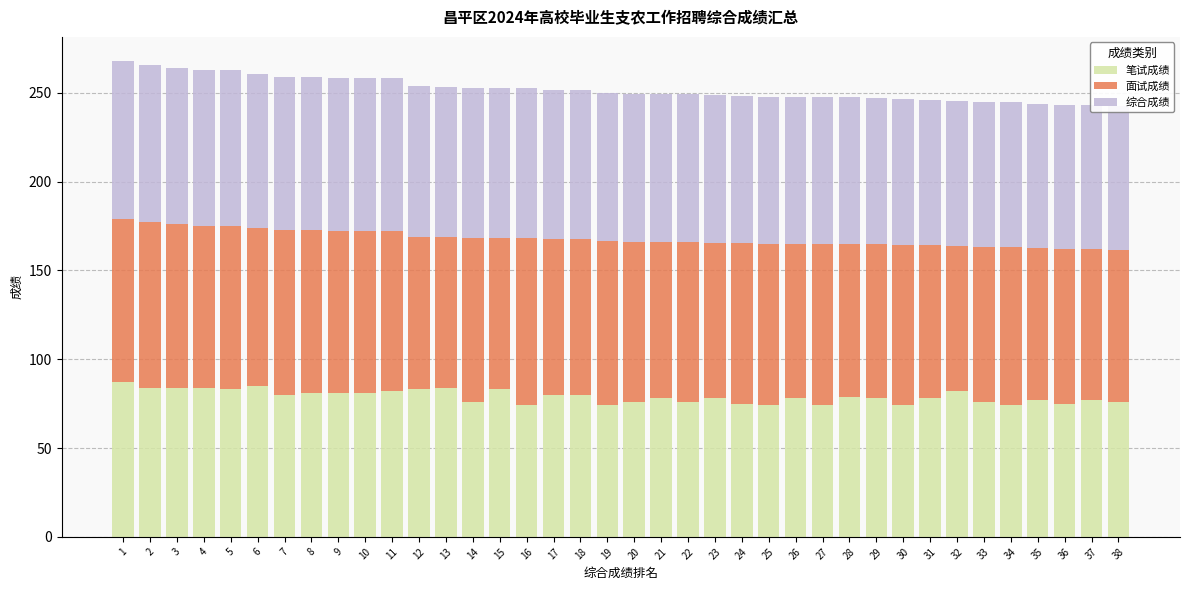

Which series changed the most between 10 and 11?

笔试成绩